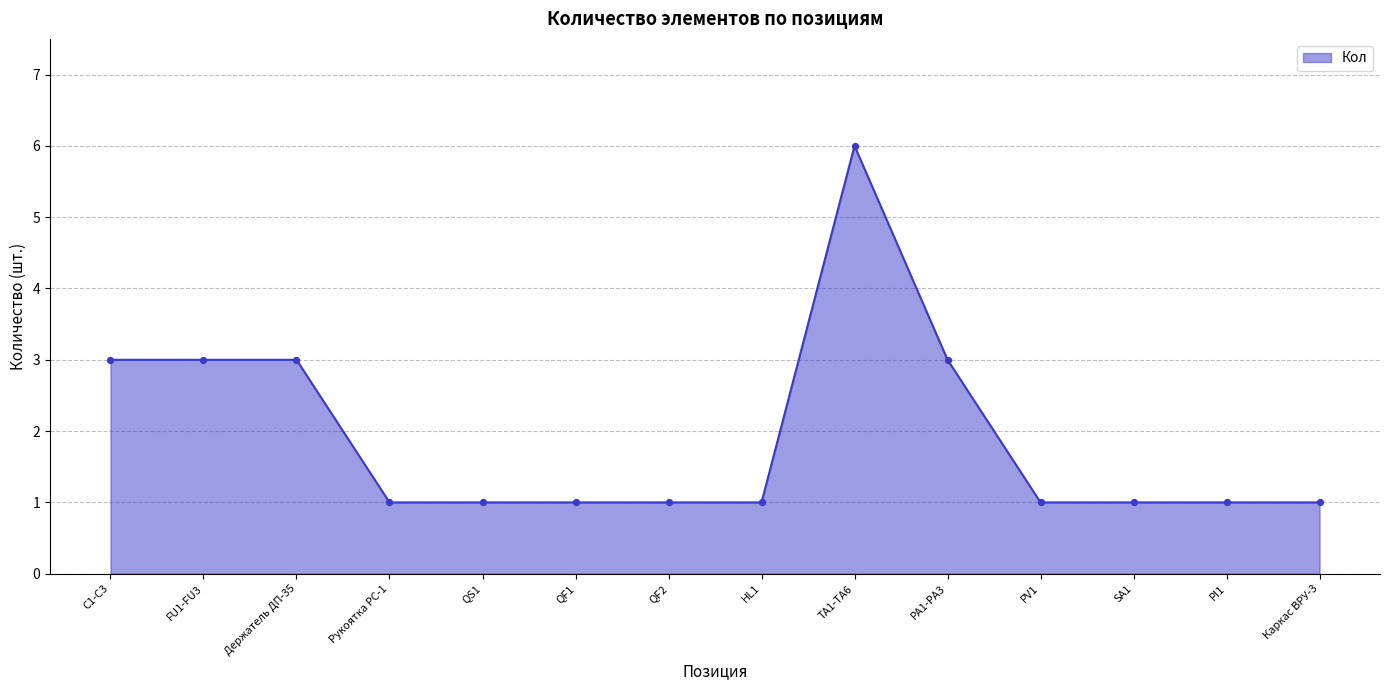

What is the change in value from C1-C3 to Рукоятка РС-1?

-2